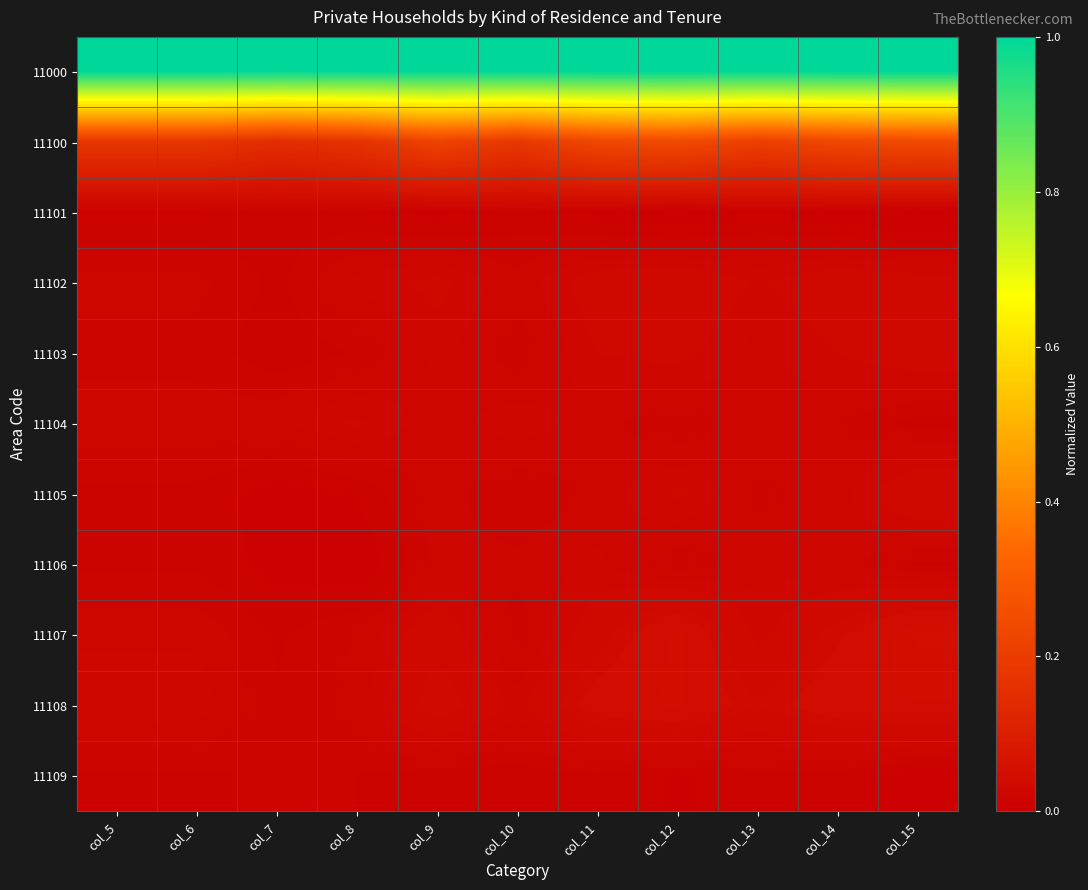

Reading left to right, what are all the values shown in this chart?

11000: col_5=1.0	col_6=1.0	col_7=1.0	col_8=1.0	col_9=1.0	col_10=1.0	col_11=1.0	col_12=1.0	col_13=1.0	col_14=1.0	col_15=1.0
11100: col_5=0.2	col_6=0.2	col_7=0.1	col_8=0.2	col_9=0.2	col_10=0.2	col_11=0.2	col_12=0.2	col_13=0.2	col_14=0.2	col_15=0.2
11101: col_5=0.0	col_6=0.0	col_7=0.0	col_8=0.0	col_9=0.0	col_10=0.0	col_11=0.0	col_12=0.0	col_13=0.0	col_14=0.0	col_15=0.0
11102: col_5=0.0	col_6=0.0	col_7=0.0	col_8=0.0	col_9=0.0	col_10=0.0	col_11=0.0	col_12=0.0	col_13=0.0	col_14=0.0	col_15=0.0
11103: col_5=0.0	col_6=0.0	col_7=0.0	col_8=0.0	col_9=0.0	col_10=0.0	col_11=0.0	col_12=0.0	col_13=0.0	col_14=0.0	col_15=0.0
11104: col_5=0.0	col_6=0.0	col_7=0.0	col_8=0.0	col_9=0.0	col_10=0.0	col_11=0.0	col_12=0.0	col_13=0.0	col_14=0.0	col_15=0.0
11105: col_5=0.0	col_6=0.0	col_7=0.0	col_8=0.0	col_9=0.0	col_10=0.0	col_11=0.0	col_12=0.0	col_13=0.0	col_14=0.0	col_15=0.0
11106: col_5=0.0	col_6=0.0	col_7=0.0	col_8=0.0	col_9=0.0	col_10=0.0	col_11=0.0	col_12=0.0	col_13=0.0	col_14=0.0	col_15=0.0
11107: col_5=0.0	col_6=0.0	col_7=0.0	col_8=0.0	col_9=0.0	col_10=0.0	col_11=0.0	col_12=0.0	col_13=0.0	col_14=0.0	col_15=0.1
11108: col_5=0.0	col_6=0.0	col_7=0.0	col_8=0.0	col_9=0.0	col_10=0.0	col_11=0.0	col_12=0.0	col_13=0.0	col_14=0.0	col_15=0.0
11109: col_5=0.0	col_6=0.0	col_7=0.0	col_8=0.0	col_9=0.0	col_10=0.0	col_11=0.0	col_12=0.0	col_13=0.0	col_14=0.0	col_15=0.0